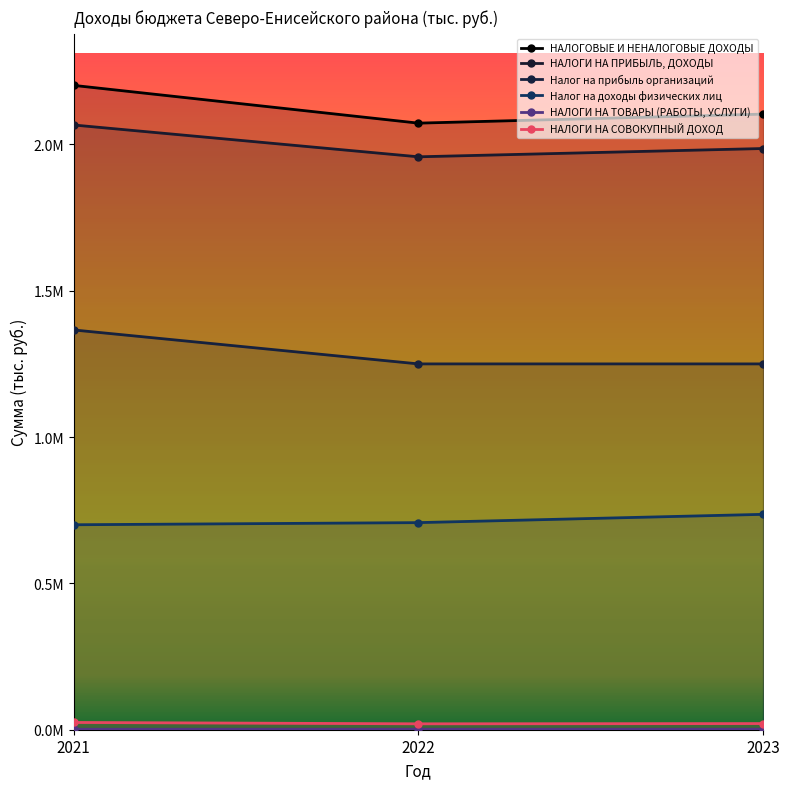

What is the minimum value for НАЛОГИ НА ТОВАРЫ (РАБОТЫ, УСЛУГИ)?

1532.6